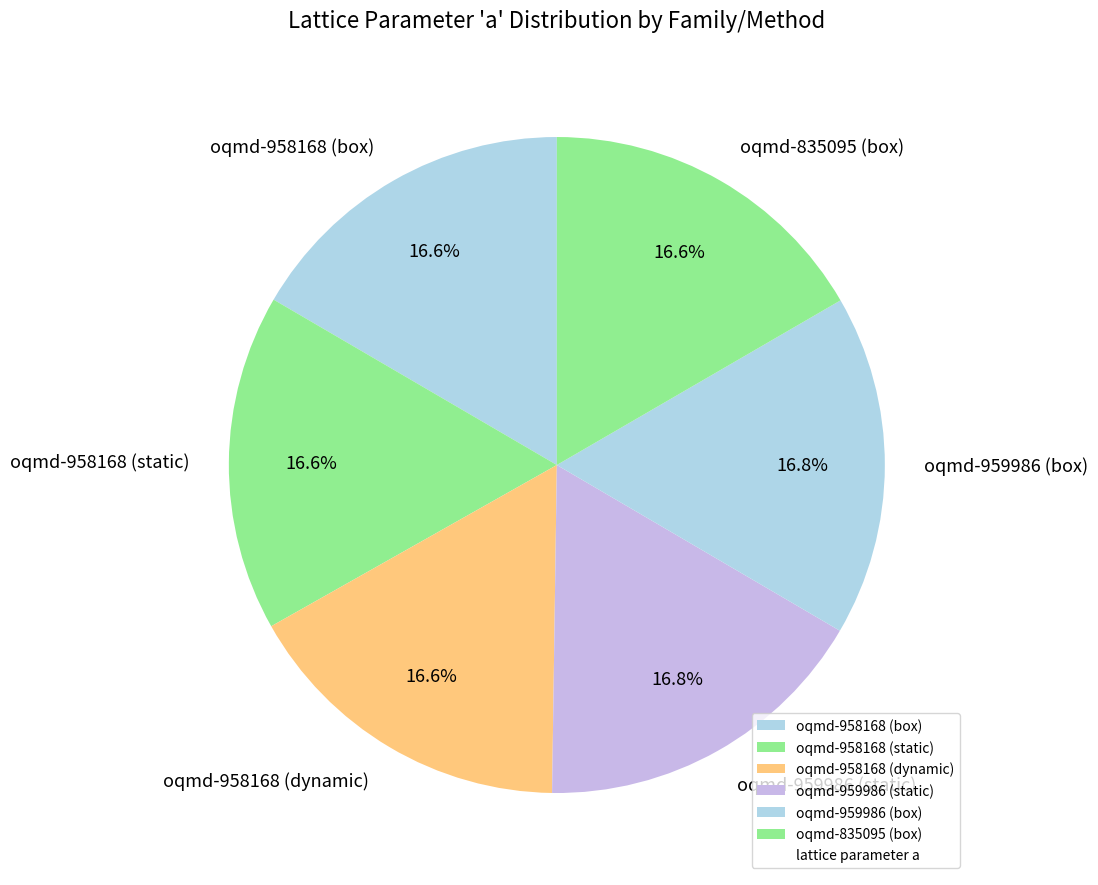

Does any single category account for the majority?

No